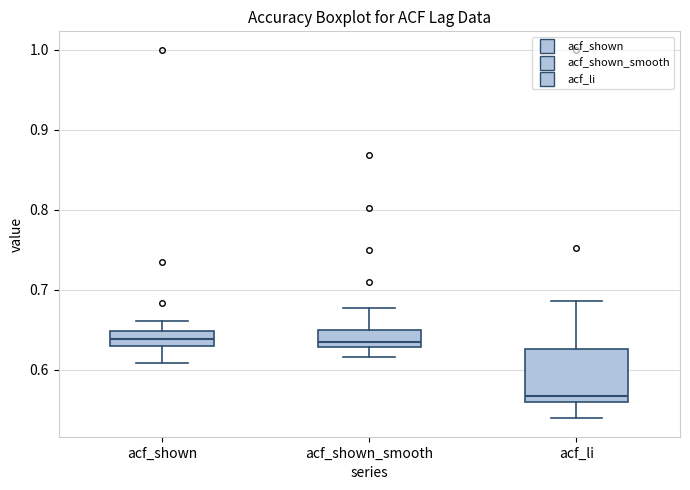

Where does the upper whisker of the box for acf_li end on the y-axis? The values are not printed on the chart, so give them approximately, as read against the axis.

0.69